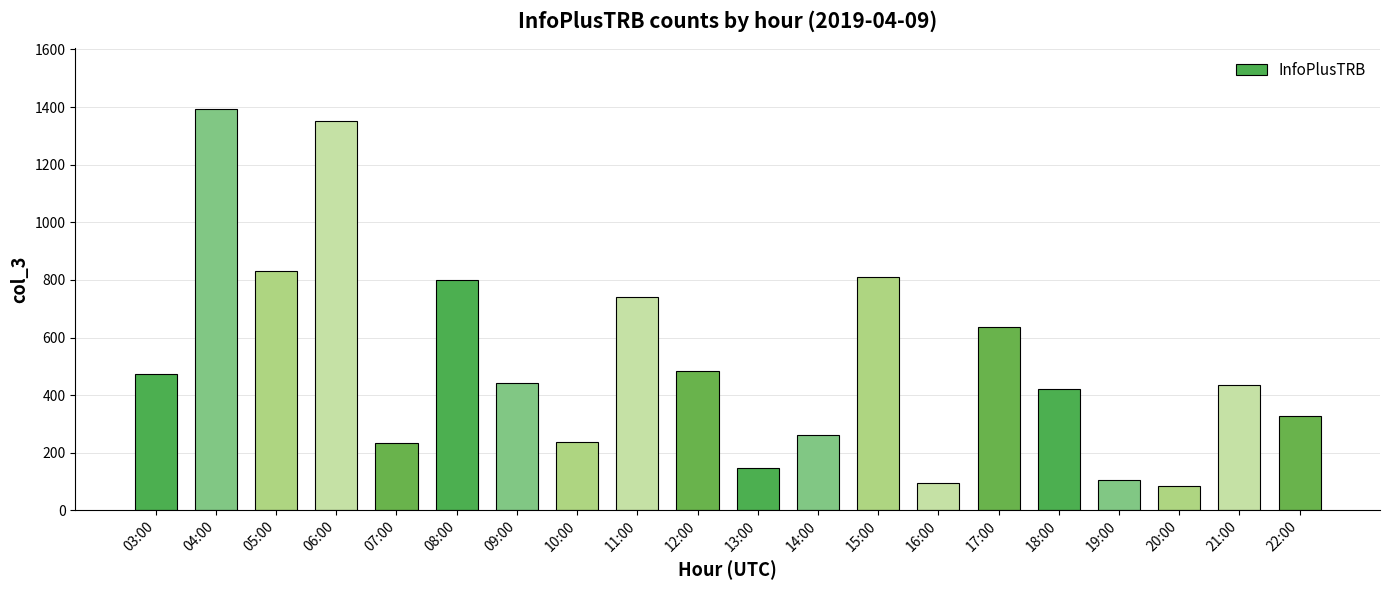

The value at 06:00 is 1350. True or false?

True